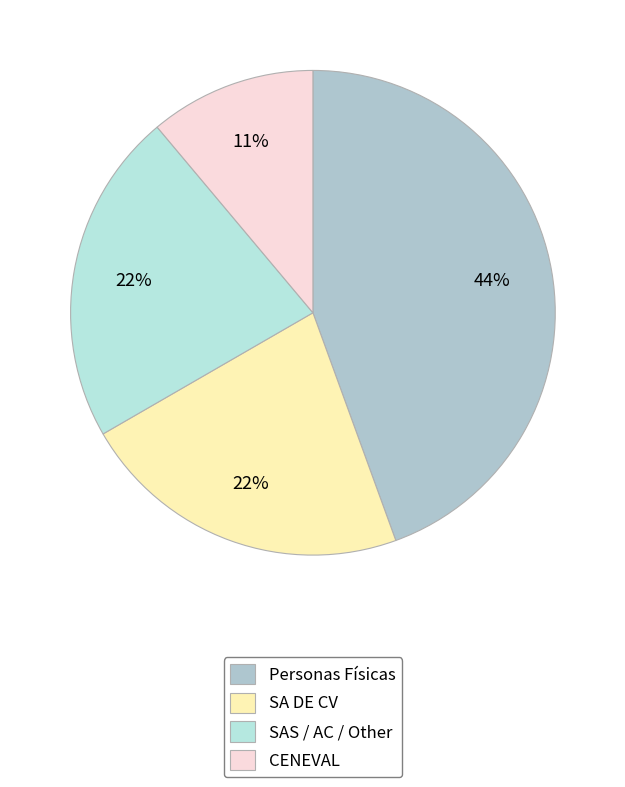

Which slice is the smallest?

CENEVAL